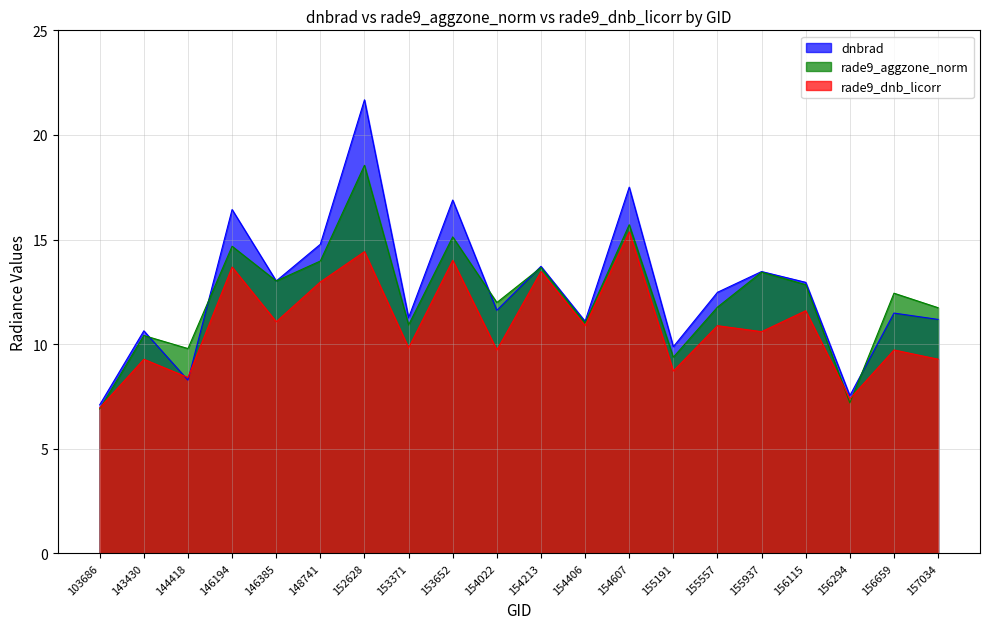

Does the chart display data point markers on the line(s)?

No